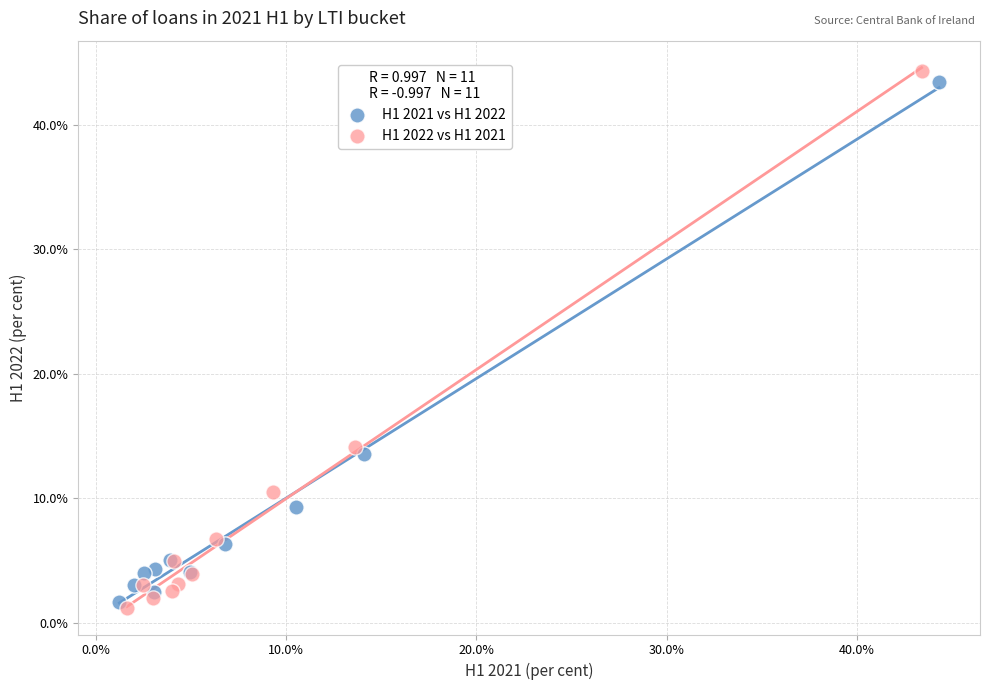

Which series has the widest spread of Y values?

H1 2022 vs H1 2021